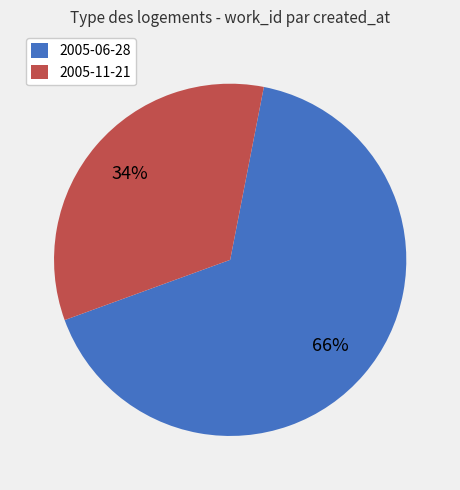

To the nearest percent, what portion does 2005-06-28 represent?

66%